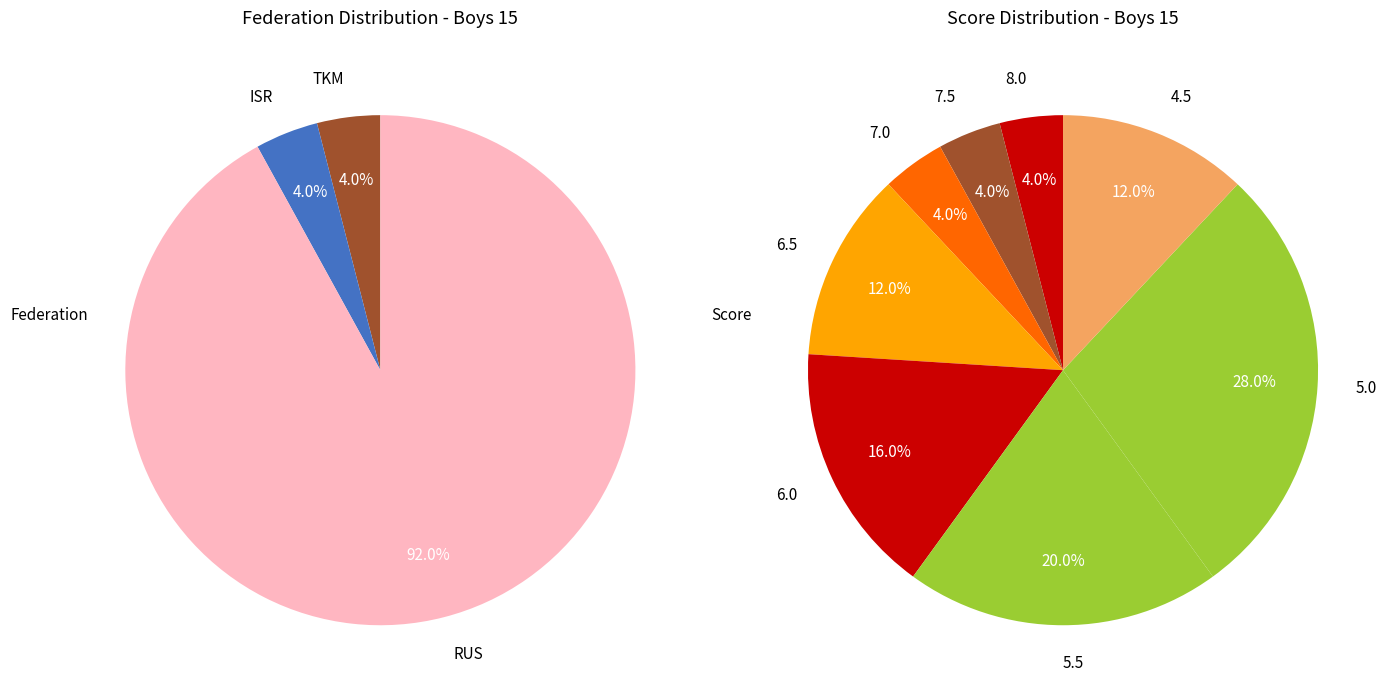

Count the number of slices in the pie.

3